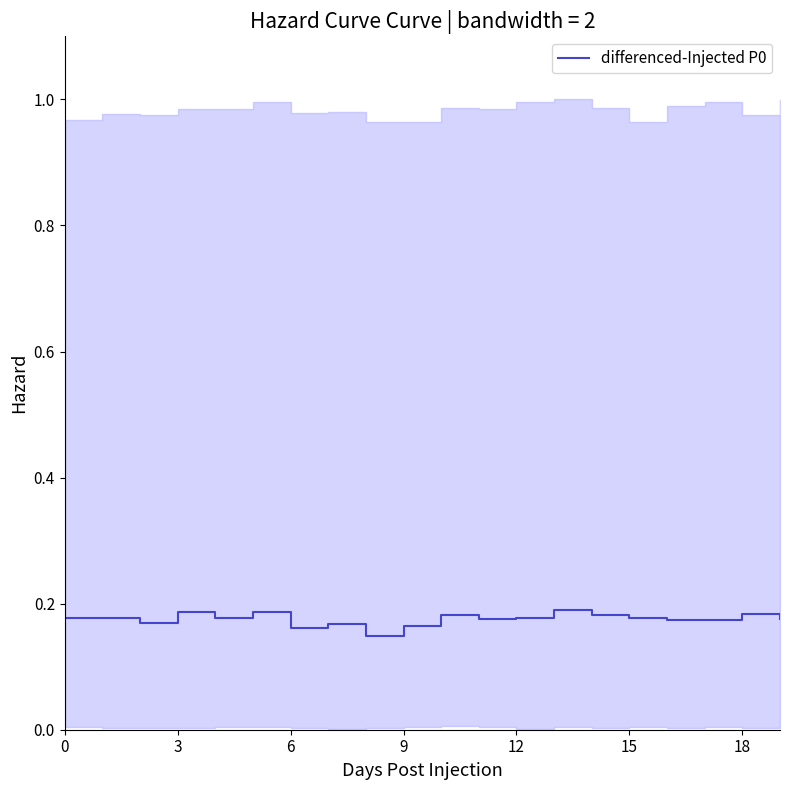

Read the value at 11.

0.2